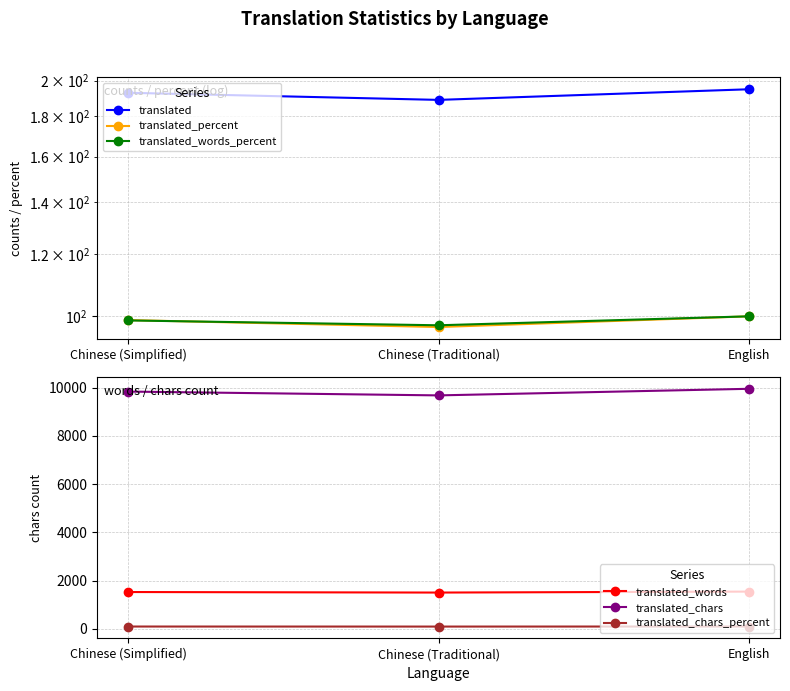

What is the value of the translated point at the 3rd from the left?

195.0